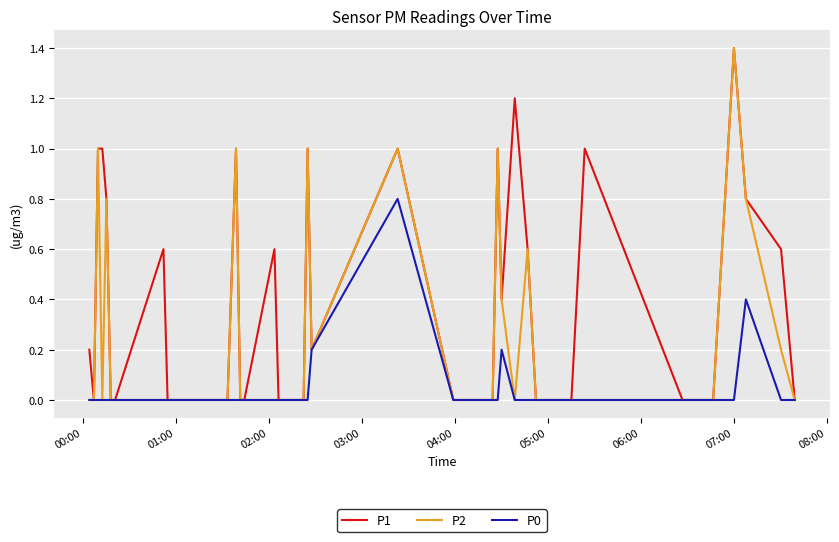

Rank the series by their average value, from lowest to highest.

P0, P2, P1